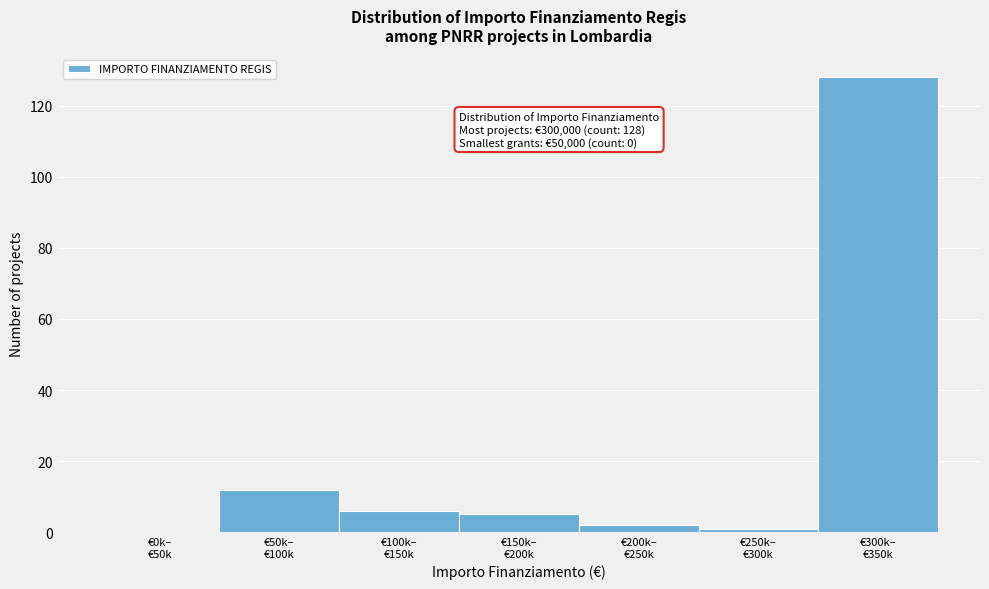

What is the sum of all values?

154